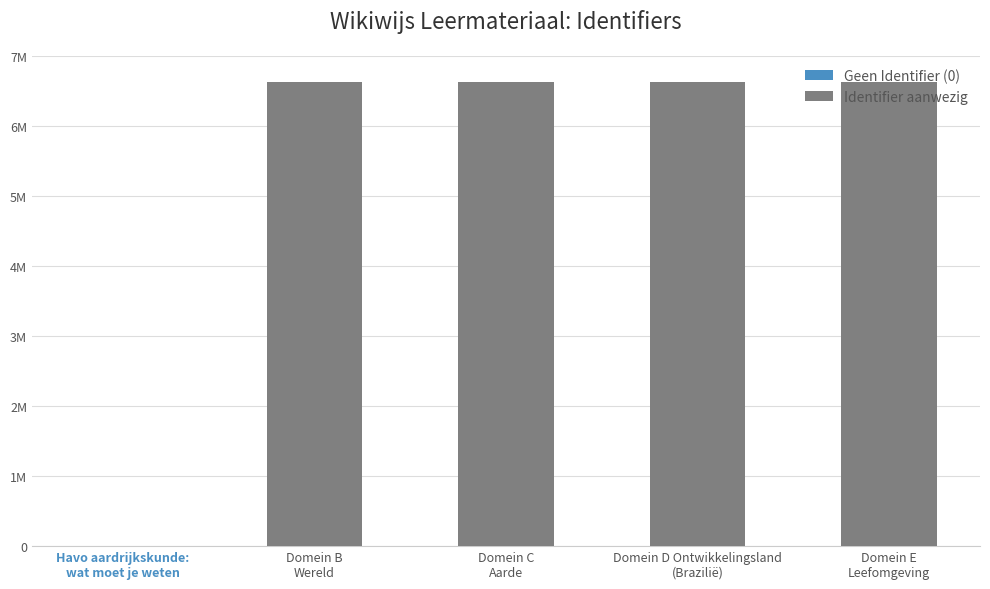

Between Domein D Ontwikkelingsland
(Brazilië) and Domein C
Aarde, which is larger?

Domein D Ontwikkelingsland
(Brazilië)